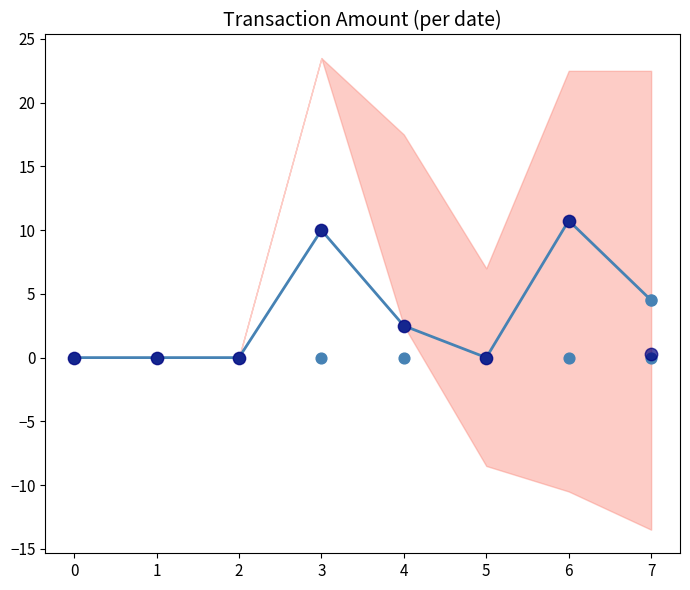

What is the total value across all series at 3?

20.0